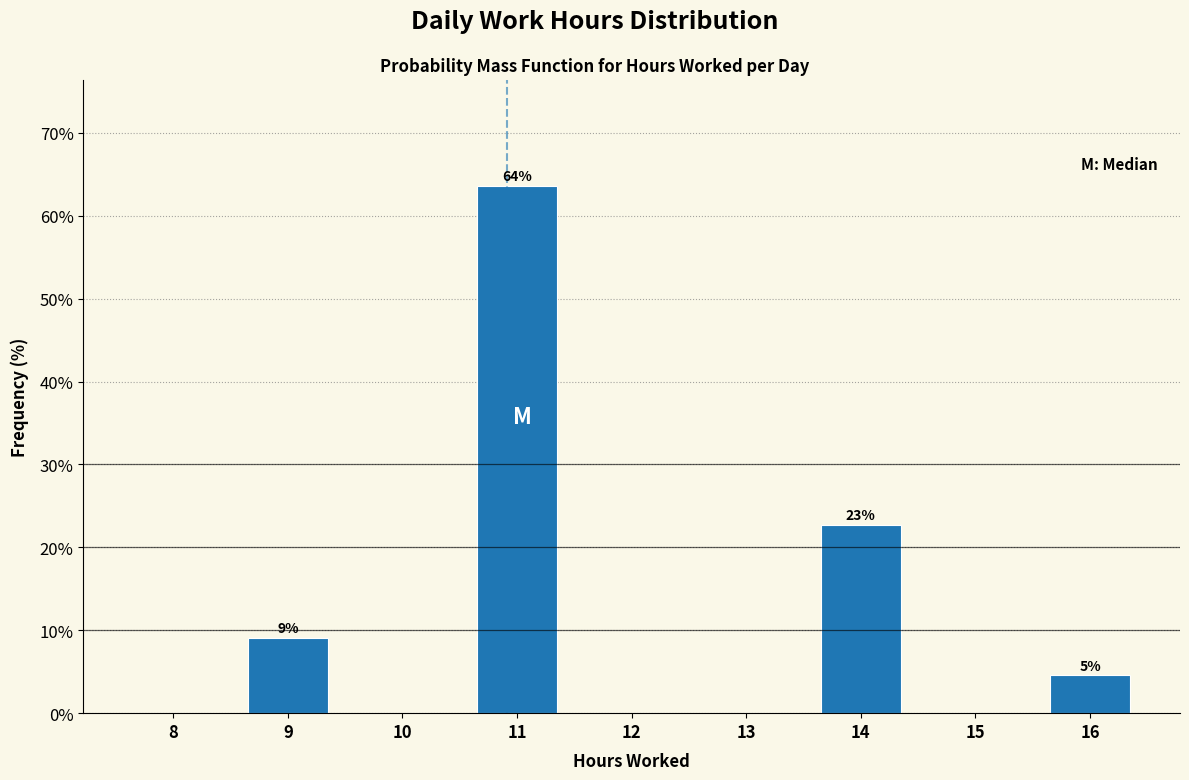

Reading left to right, what are all the values shown in this chart?

8=0.0	9=9.1	10=0.0	11=63.6	12=0.0	13=0.0	14=22.7	15=0.0	16=4.5